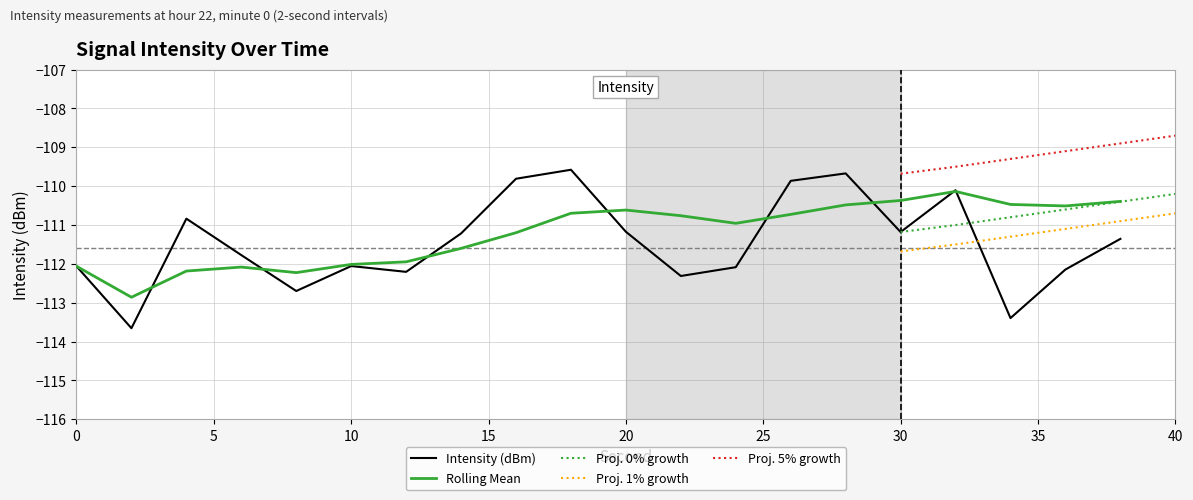

Reading right to left, what are all the values shown in this chart?

intensity(dBm): 38=-111.4	36=-112.1	34=-113.4	32=-110.1	30=-111.2	28=-109.7	26=-109.9	24=-112.1	22=-112.3	20=-111.2	18=-109.6	16=-109.8	14=-111.2	12=-112.2	10=-112.1	8=-112.7	6=-111.8	4=-110.8	2=-113.7	0=-112.1
rolling_mean: 38=-110.4	36=-110.5	34=-110.5	32=-110.1	30=-110.4	28=-110.5	26=-110.7	24=-111.0	22=-110.8	20=-110.6	18=-110.7	16=-111.2	14=-111.6	12=-111.9	10=-112.0	8=-112.2	6=-112.1	4=-112.2	2=-112.9	0=-112.1